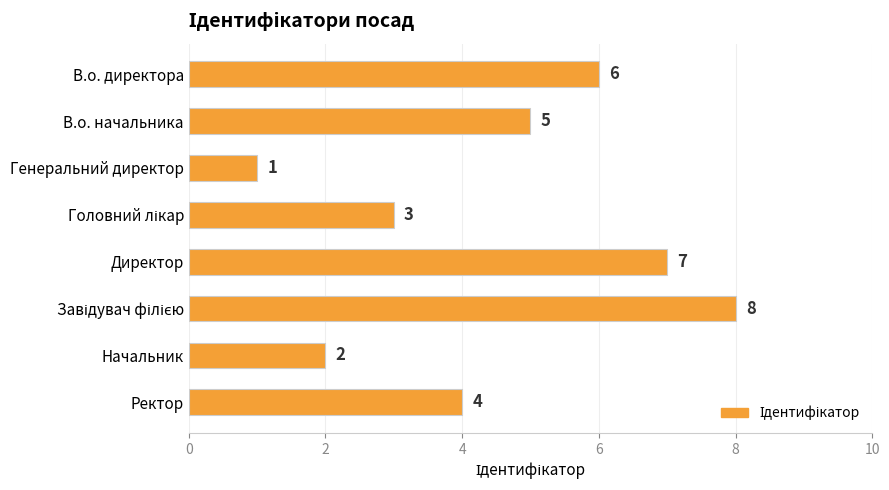

Which category has the lowest value across all series?

Генеральний директор